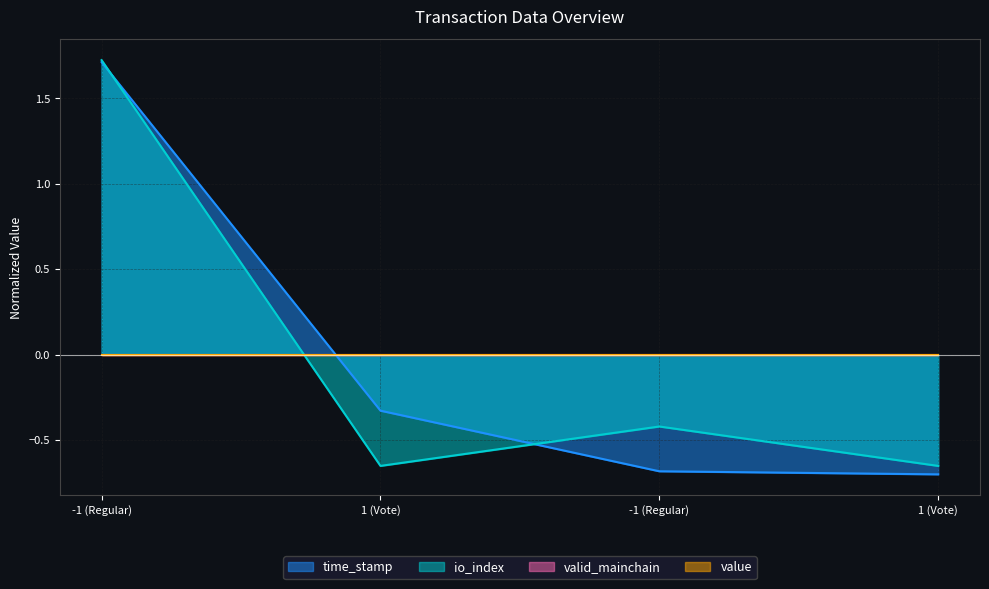

How many lines are shown in the chart?

4